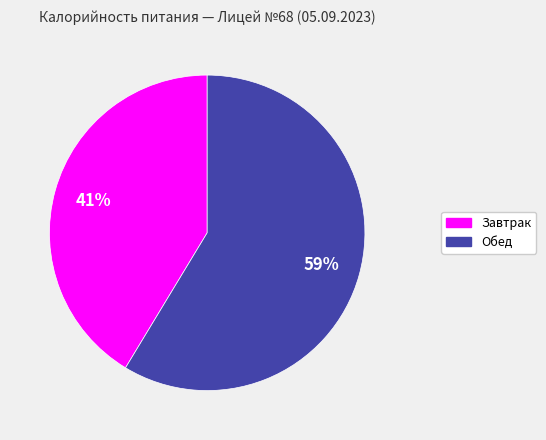

How many slices are in this pie chart?

2